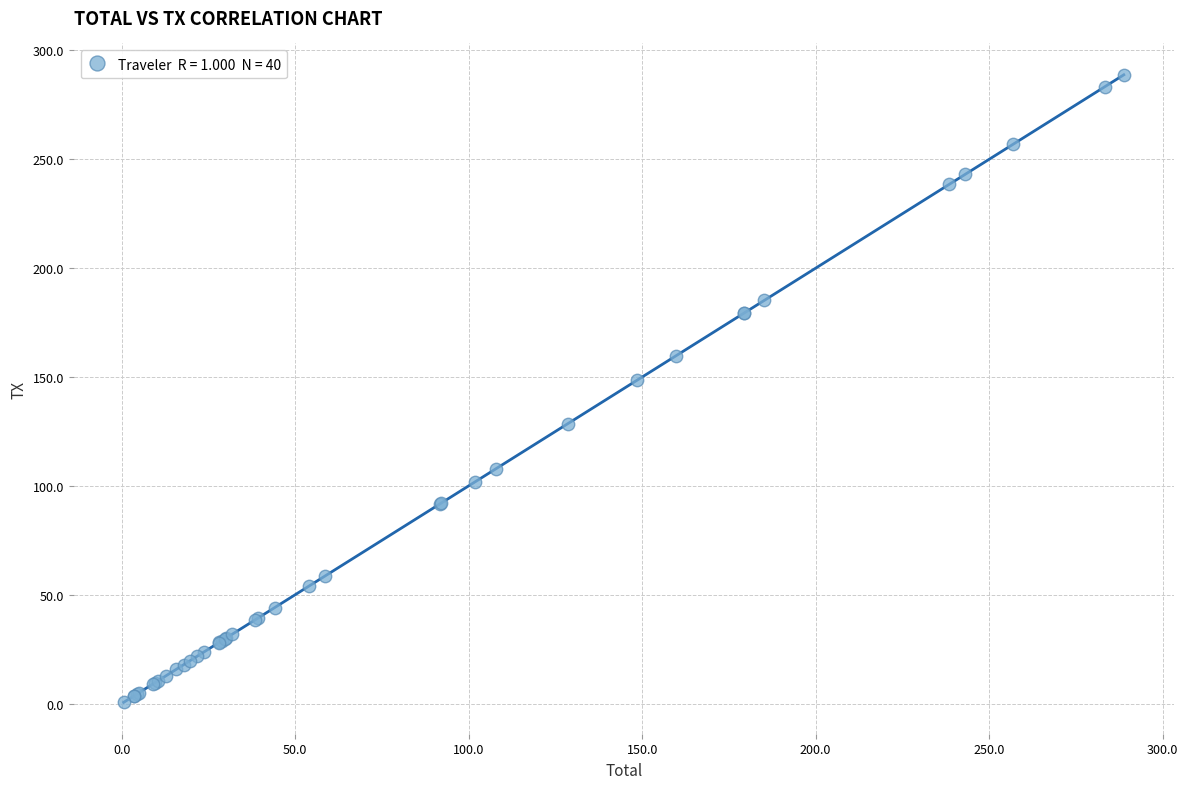

What Y value in the scatter plot is closest to 144?

148.5